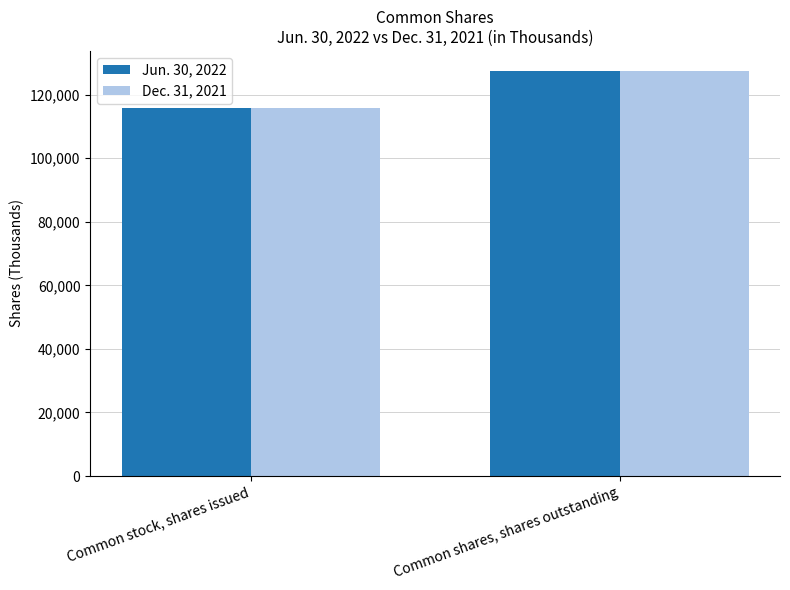

What is the average value of the Jun. 30, 2022 series?

121620